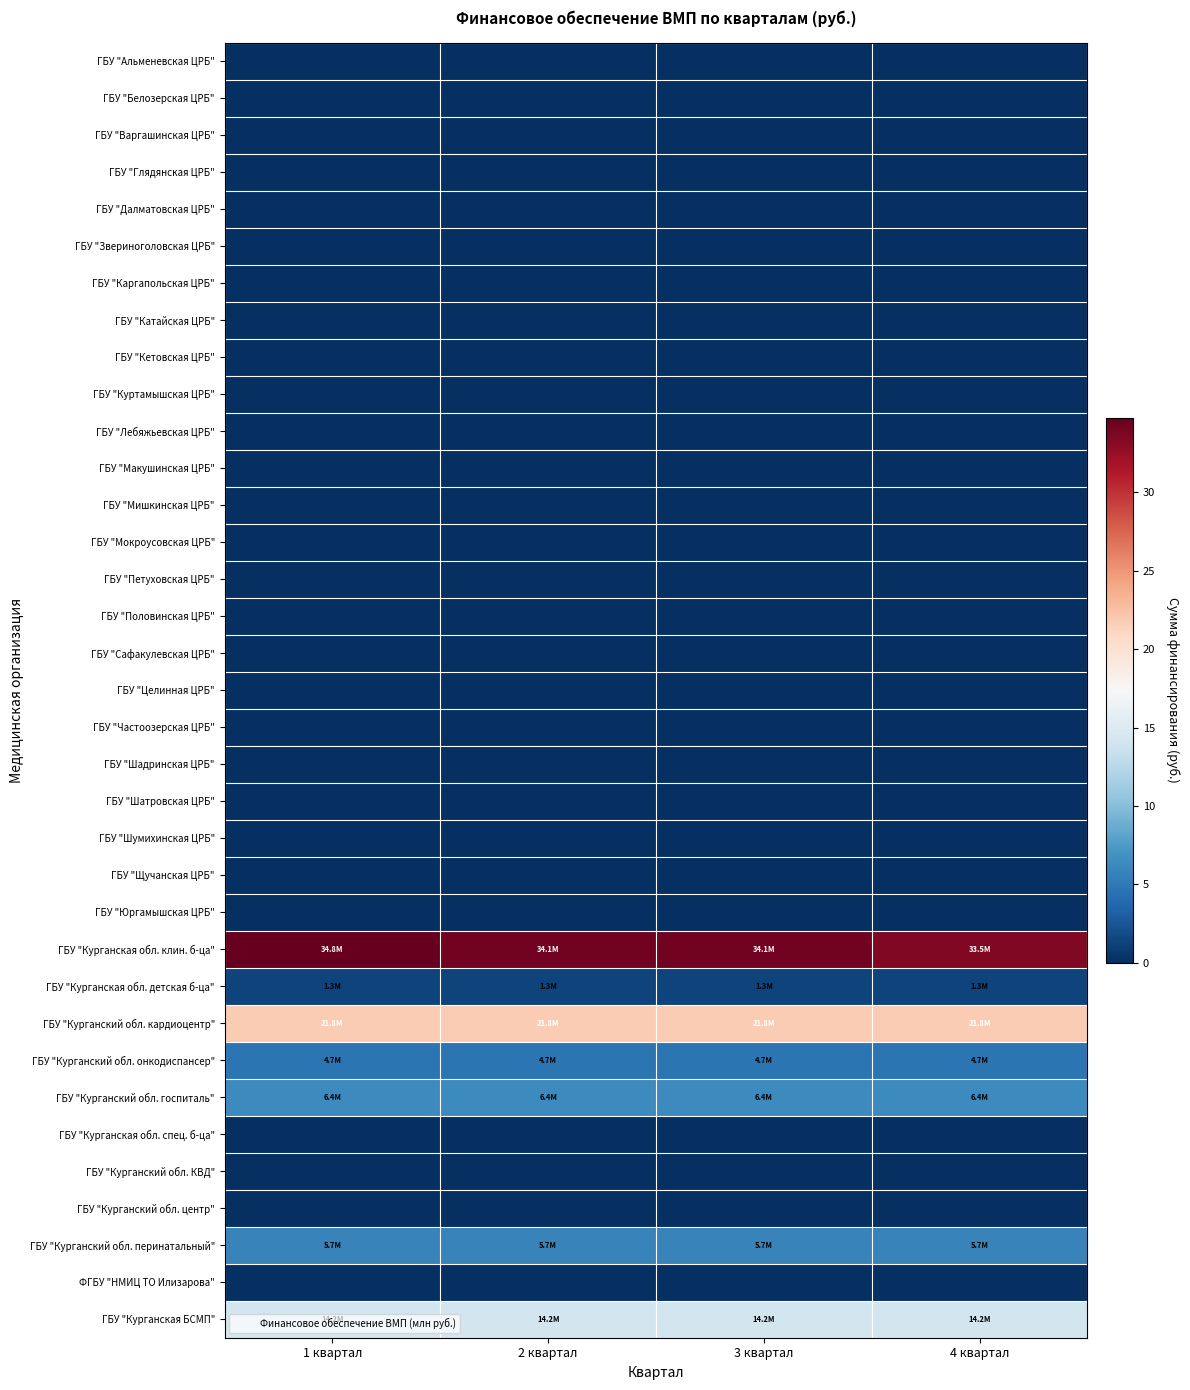

At how many categories does at least one series exceed 33?

4